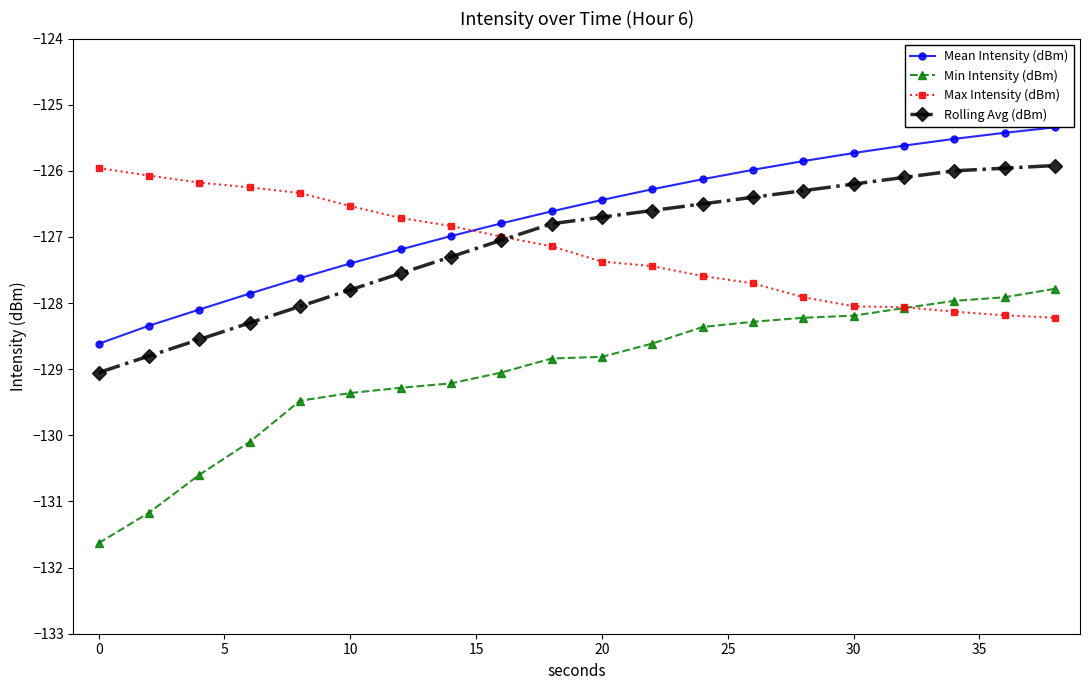

Which series has the largest total across all categories?

Mean Intensity (dBm)